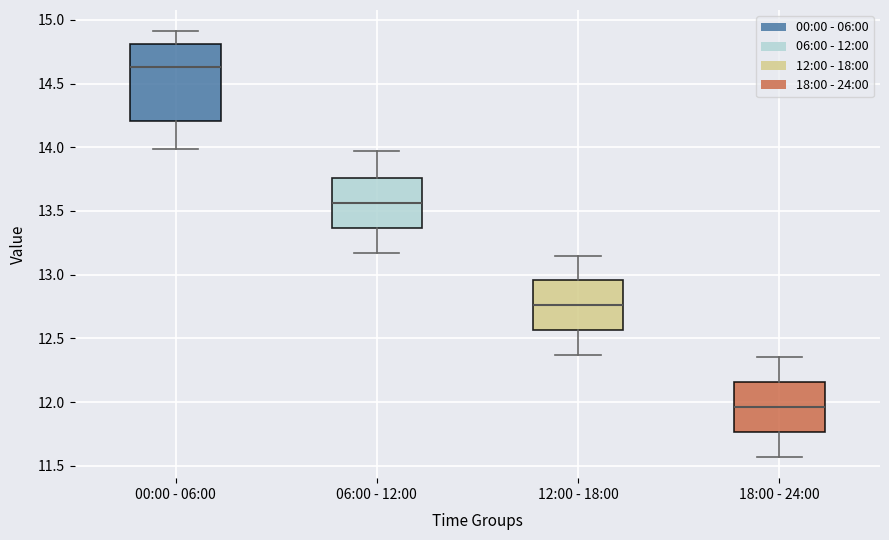

Reading left to right, transcribe this box plot: for each box, give where its median line is, the range the box spans, and where its two whiskers end, as read against the y-axis. The values are not printed on the chart, so give them approximately, as read against the axis.

00:00 - 06:00: median 14.65, box 14.20 to 14.80, whiskers 14.00 to 14.90
06:00 - 12:00: median 13.55, box 13.35 to 13.75, whiskers 13.15 to 13.95
12:00 - 18:00: median 12.75, box 12.55 to 12.95, whiskers 12.35 to 13.15
18:00 - 24:00: median 11.95, box 11.75 to 12.15, whiskers 11.55 to 12.35